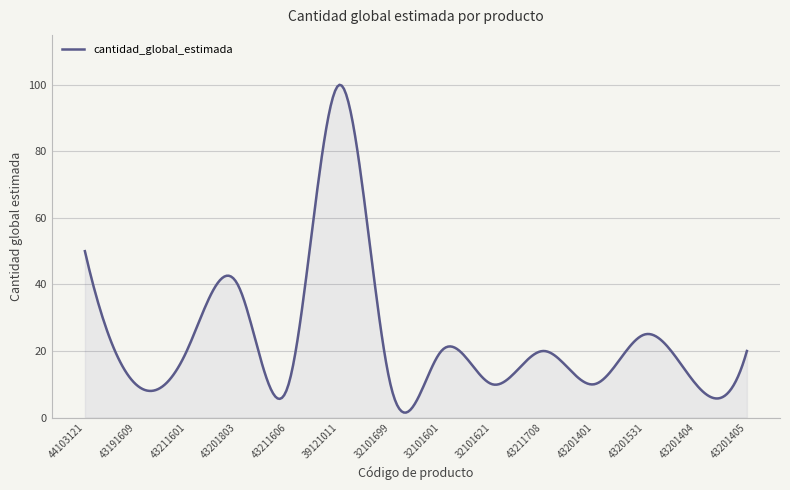

What is the difference between the maximum and minimum values?

98.5